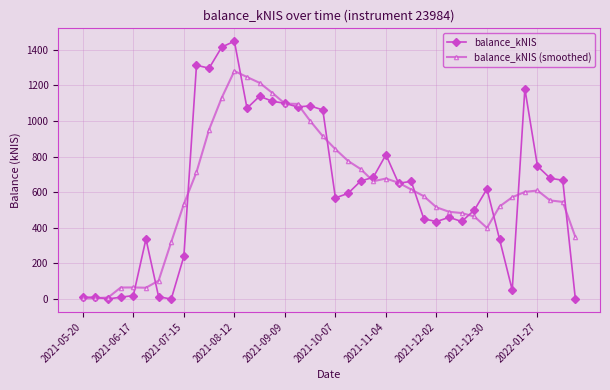

Which series has the largest range (max minus min)?

balance_kNIS